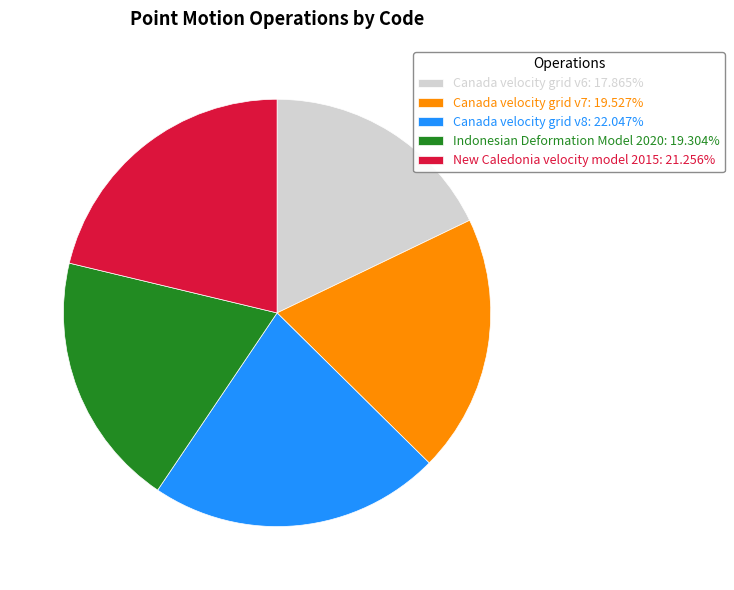

How many segments does this pie chart have?

5